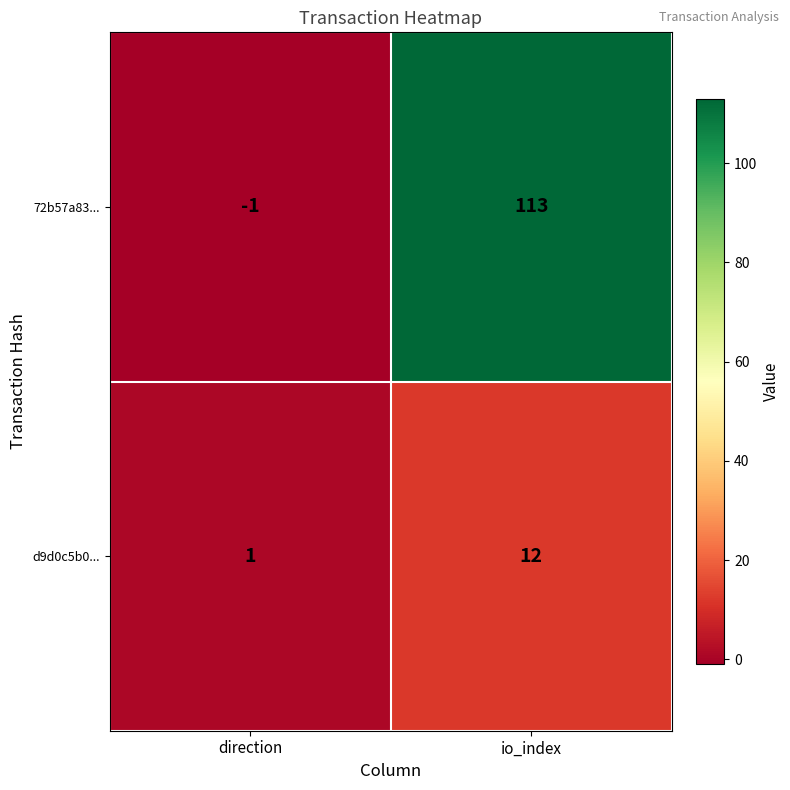

What is the greatest value displayed?

113